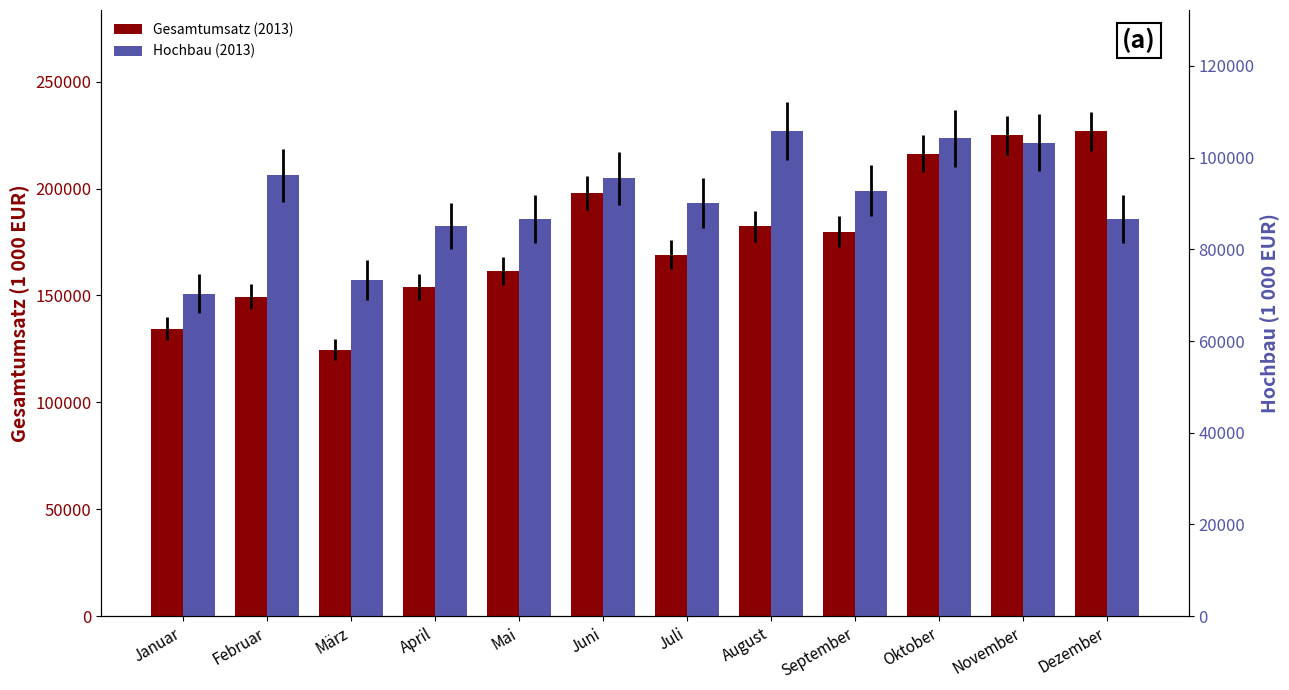

What is the spread (max minus min) of values at Dezember?

140199